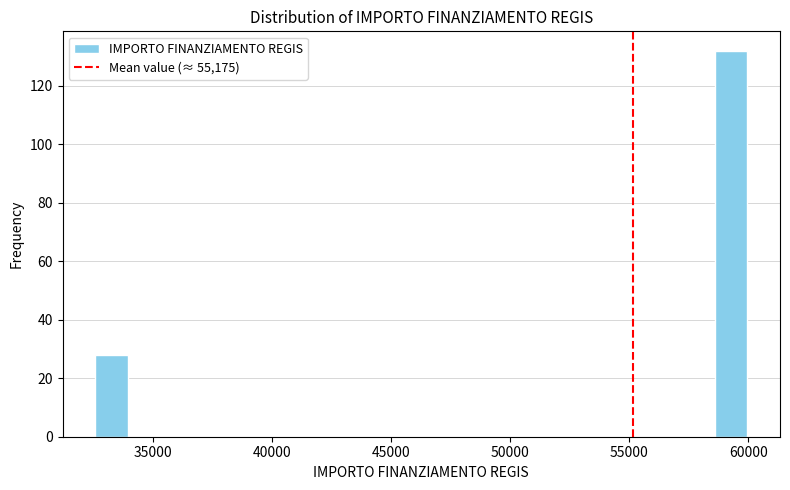

Read against the x-axis, roughly where is the centre of the tallest bar?

59500